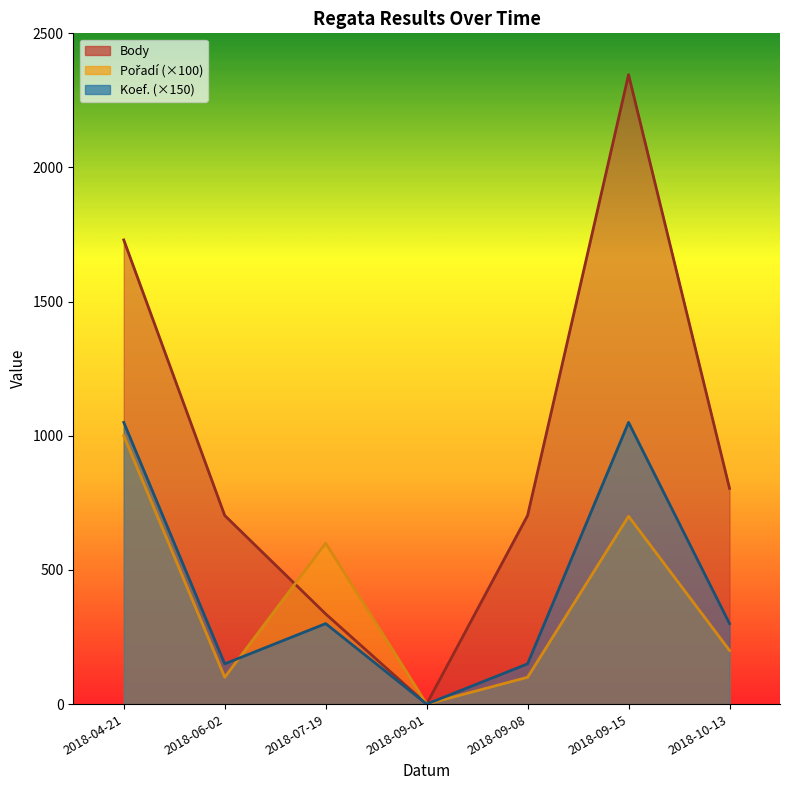

What is the difference between the second highest and minimum values in the Koef. series?

1050